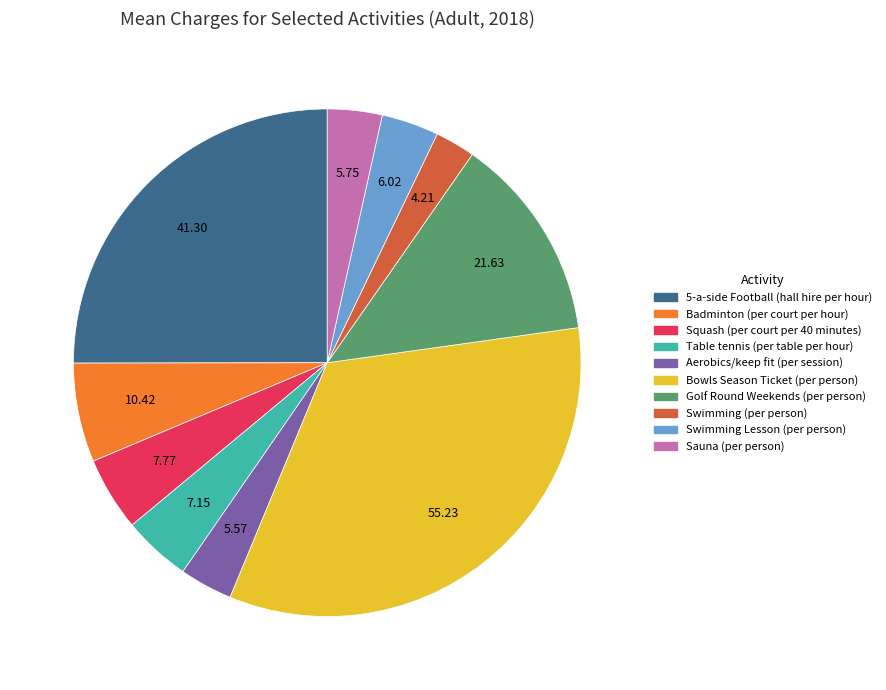

Combined, do 5-a-side Football (hall hire per hour) and Sauna (per person) account for over 50%?

No